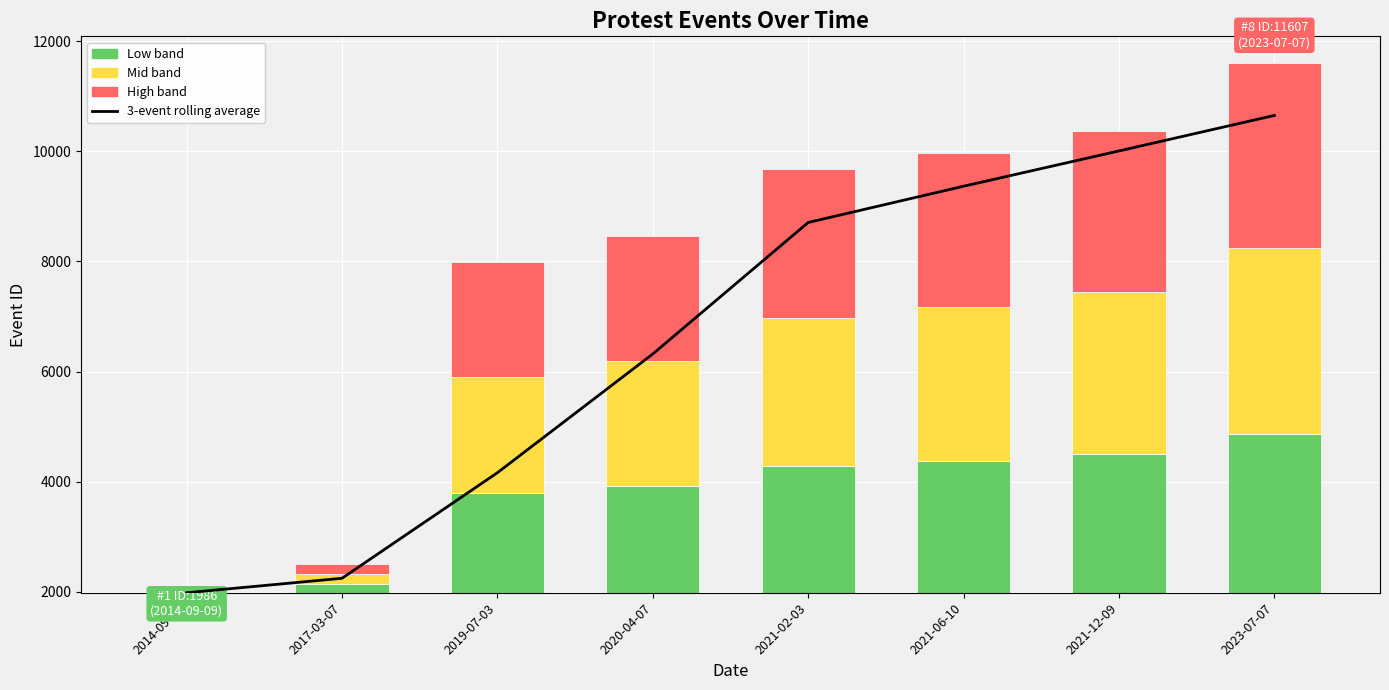

Which has a higher value, 2021-06-10 or 2023-07-07?

2023-07-07